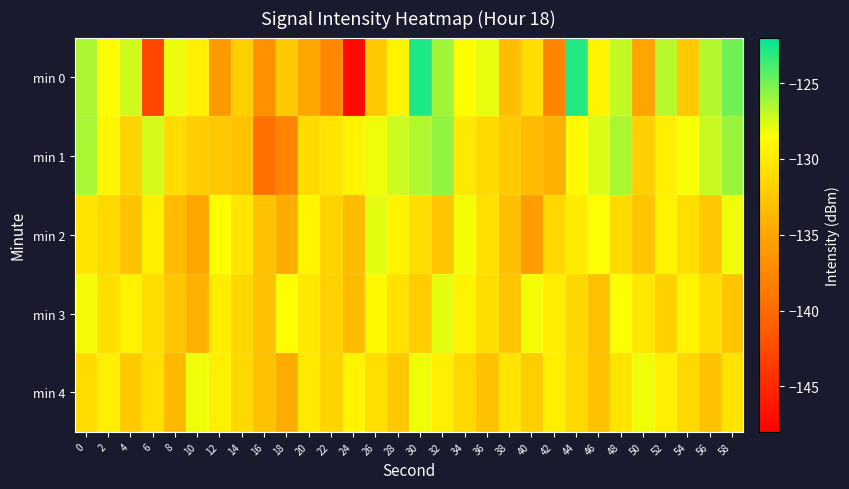

Rank the series by their maximum value, from lowest to highest.

min 4, min 2, min 3, min 1, min 0